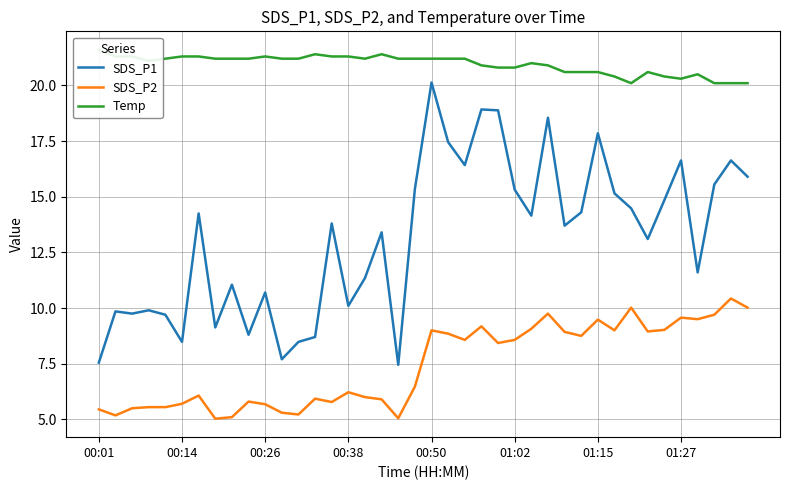

What are all the series names shown in the legend?

SDS_P1, SDS_P2, Temp